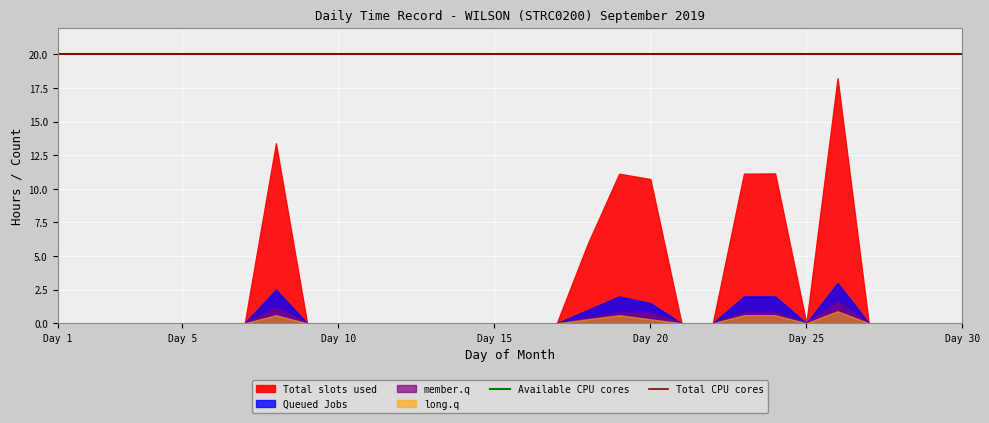

True or false: long.q and Total slots used intersect in this chart.

False